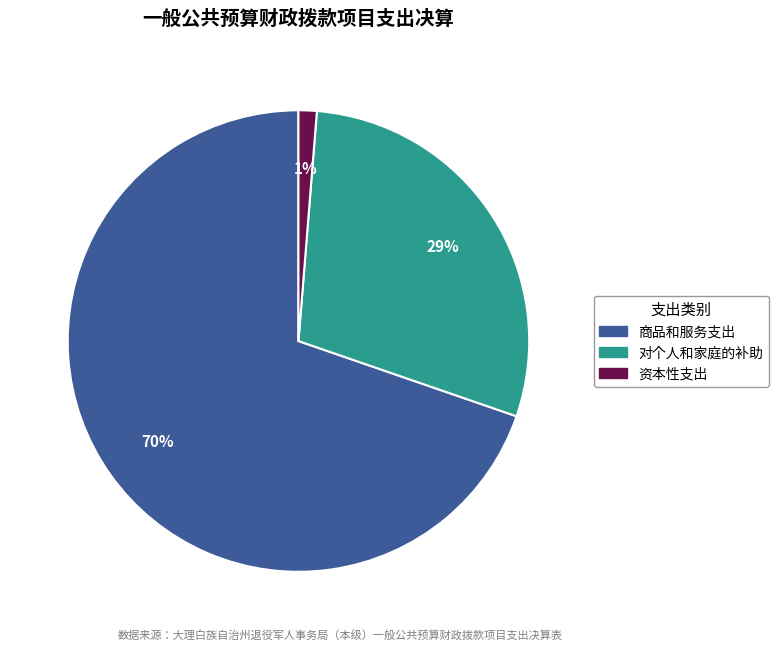

To the nearest percent, what is the average slice percentage?

33%